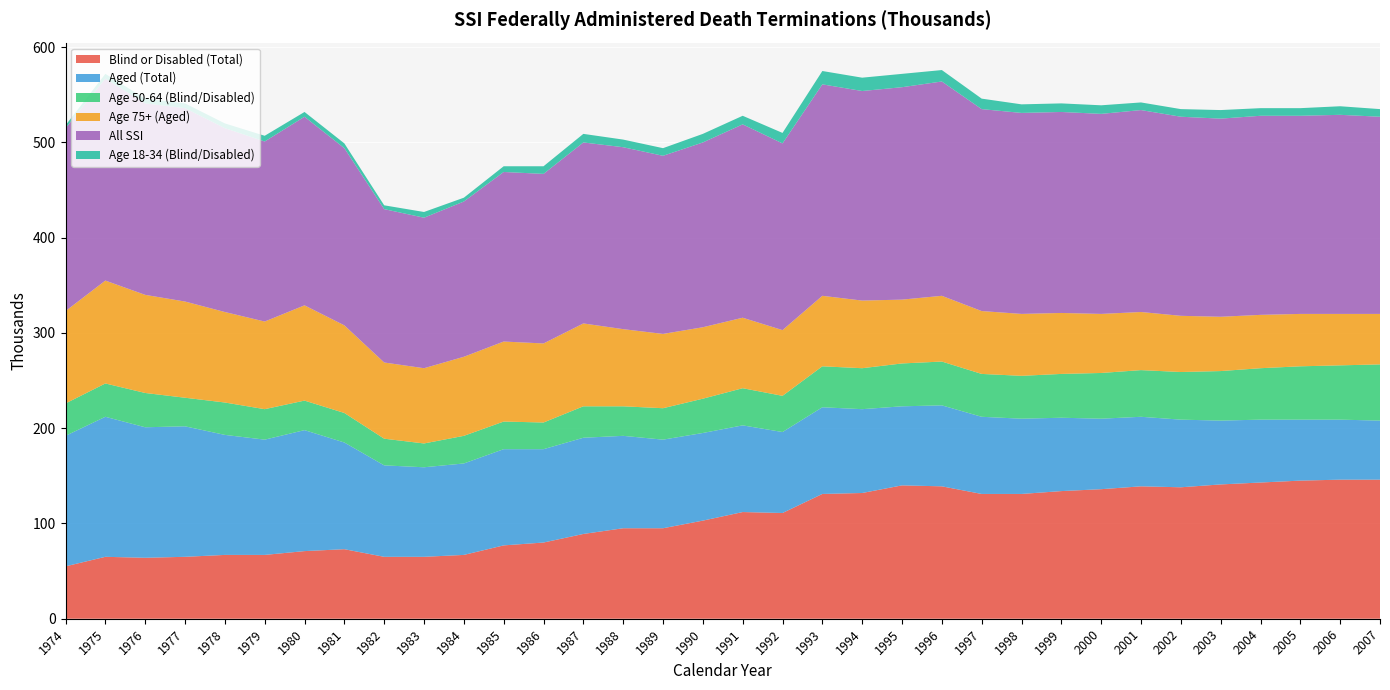

Which series has the largest range (max minus min)?

Blind or Disabled (Total)